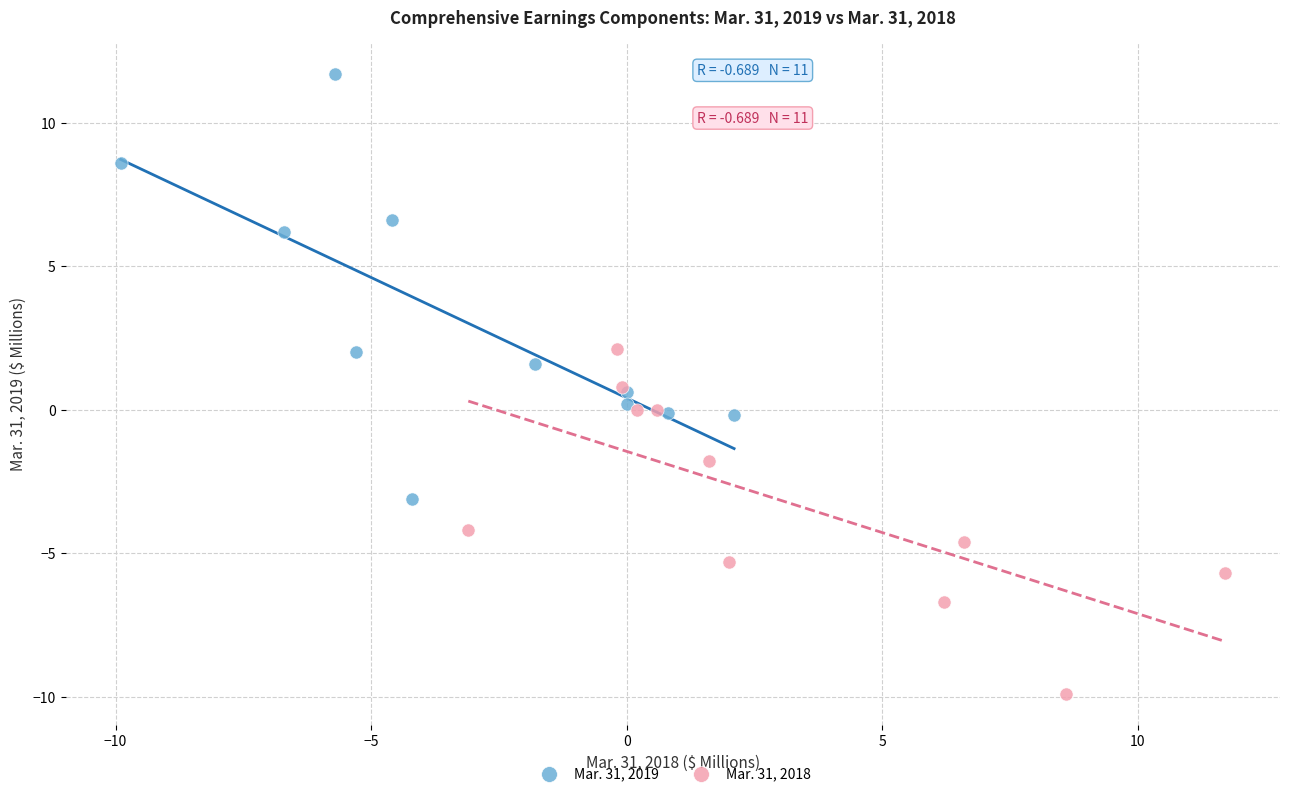

What are all the series names shown in the legend?

Mar. 31, 2019, Mar. 31, 2018